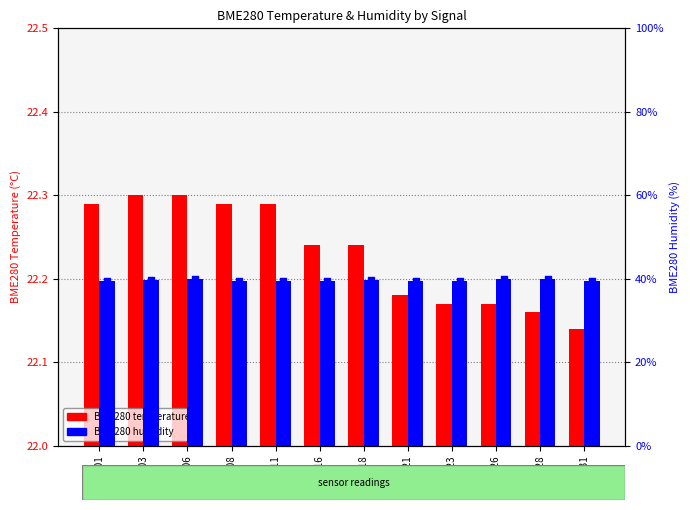

Which series has the largest total across all categories?

BME280 humidity